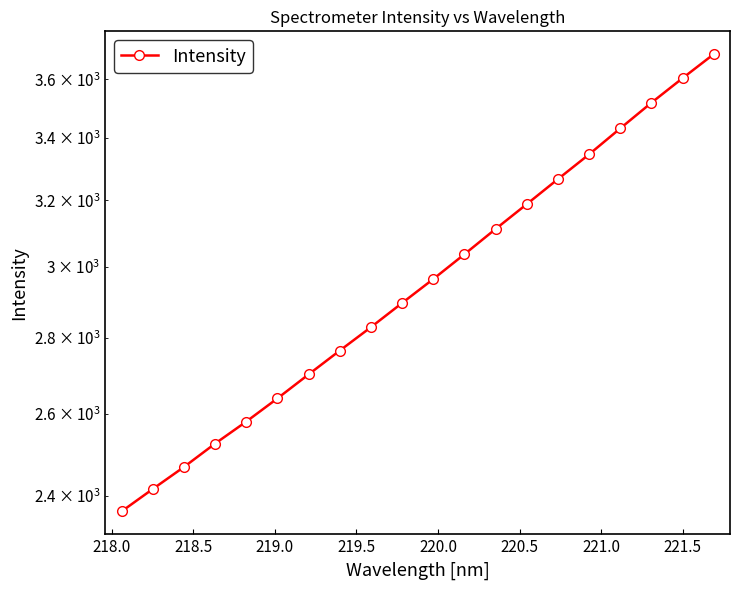

What is the difference between the maximum and minimum values?

1324.7